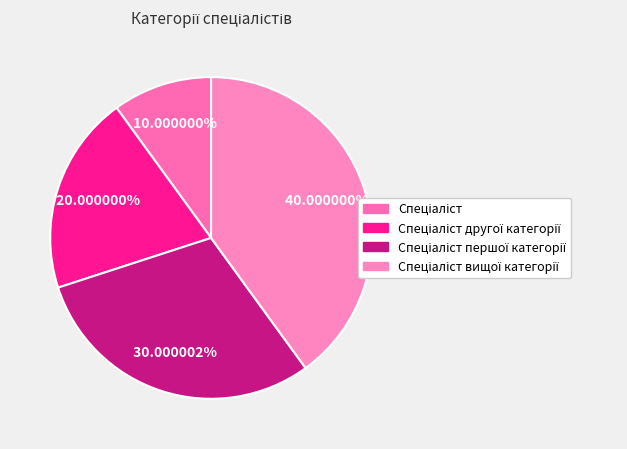

To the nearest percent, what is the difference between the largest and smallest slice percentages?

30%